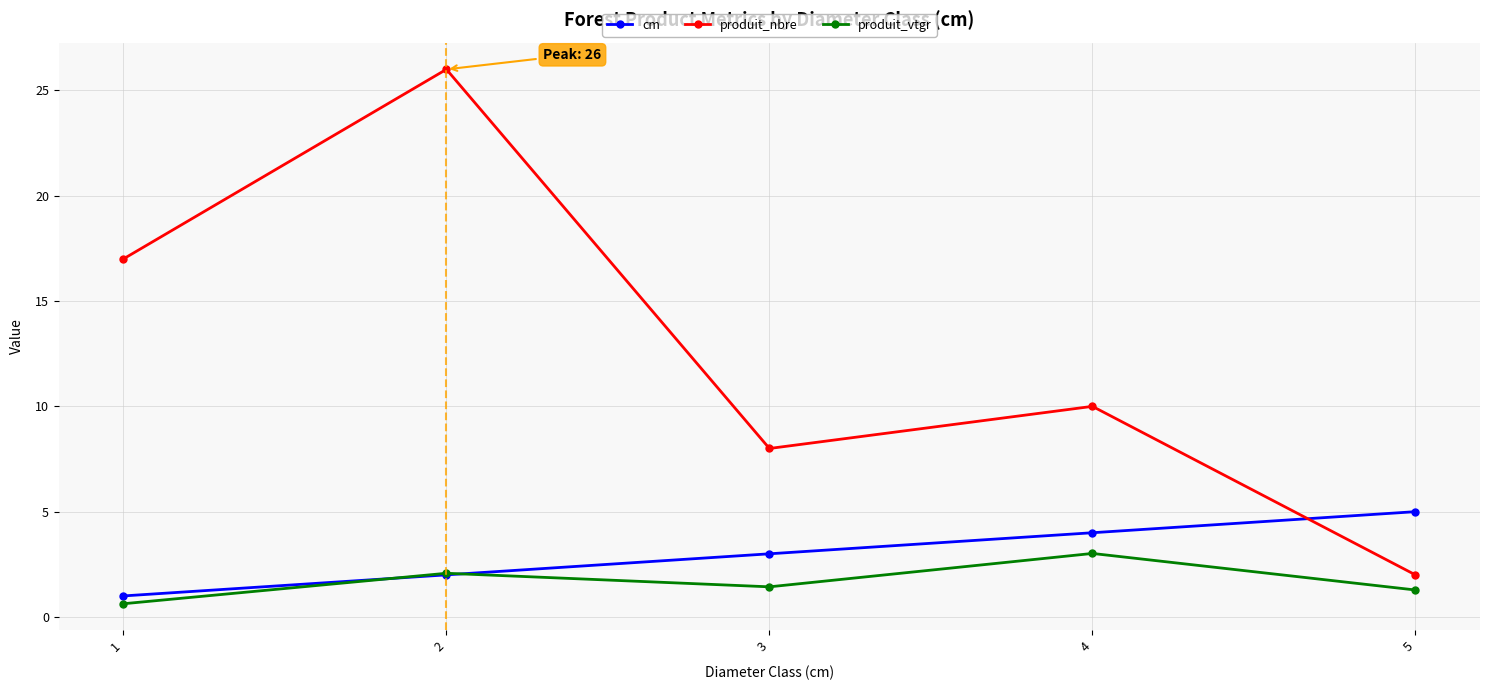

How many lines are shown in the chart?

3